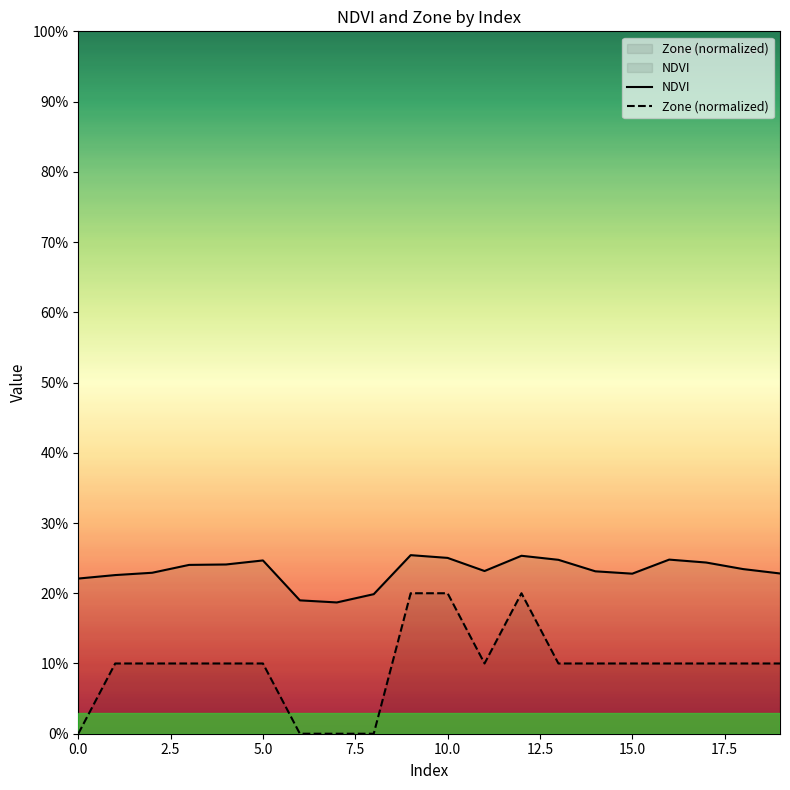

True or false: Zone (normalized) has more than 0 interior local peaks.

True